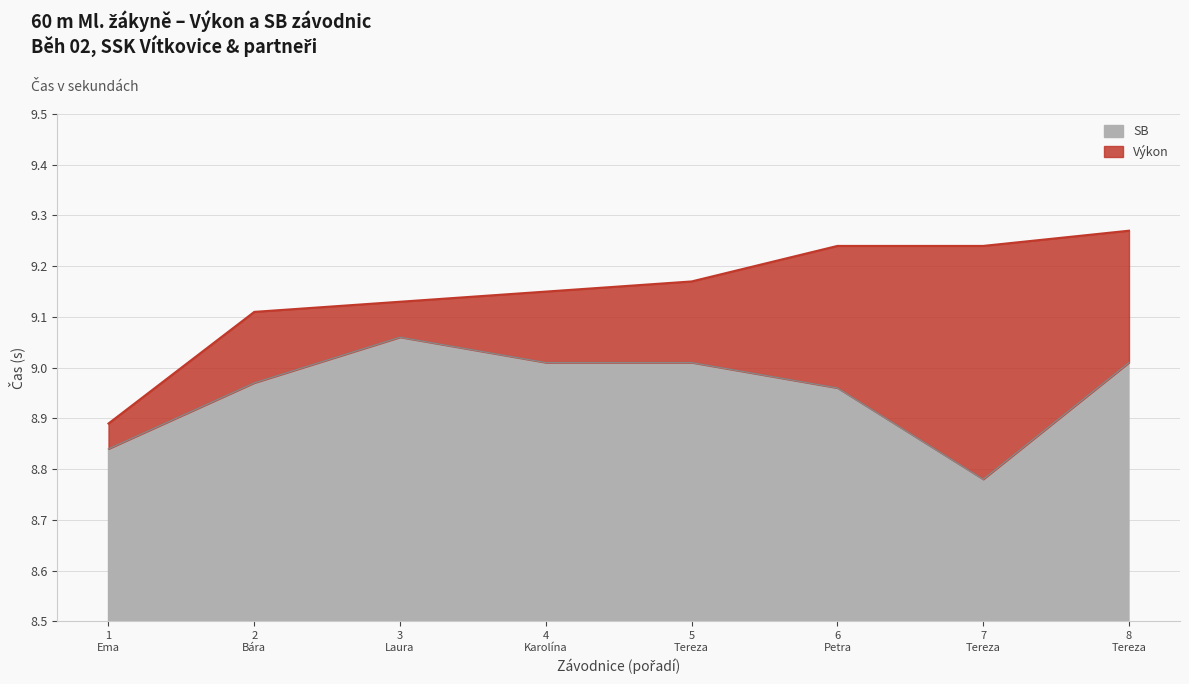

Where is SB nearest to the value 8?

7
Tereza